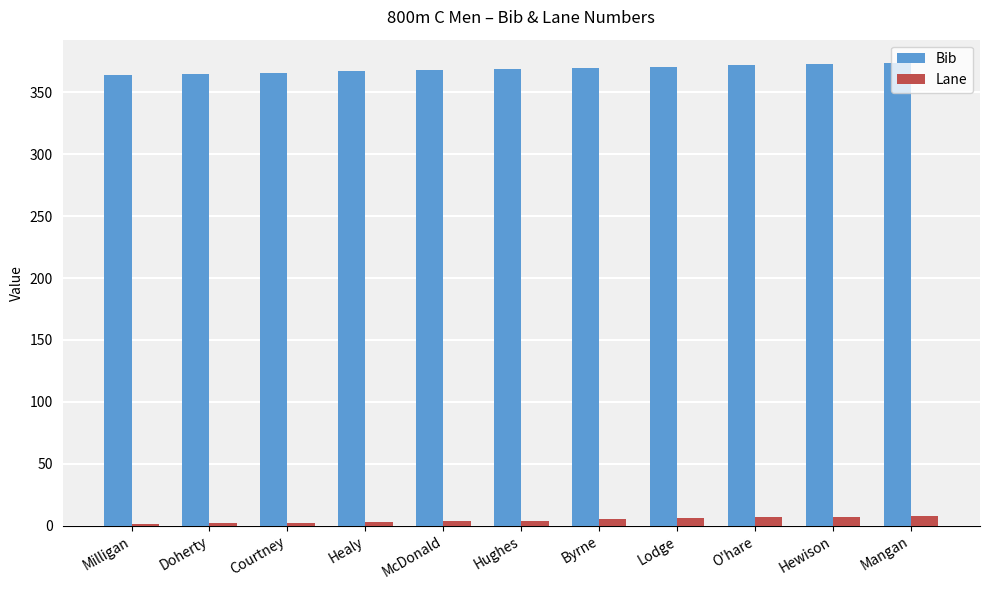

What is the sum of all Bib values?

4059